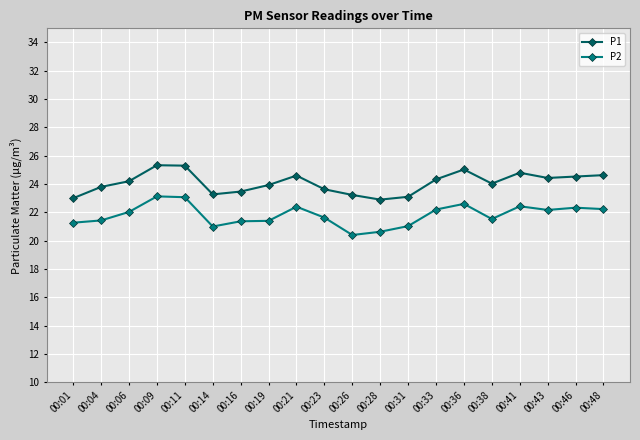

True or false: P2 has more than 0 points higher than both neighbors.

True